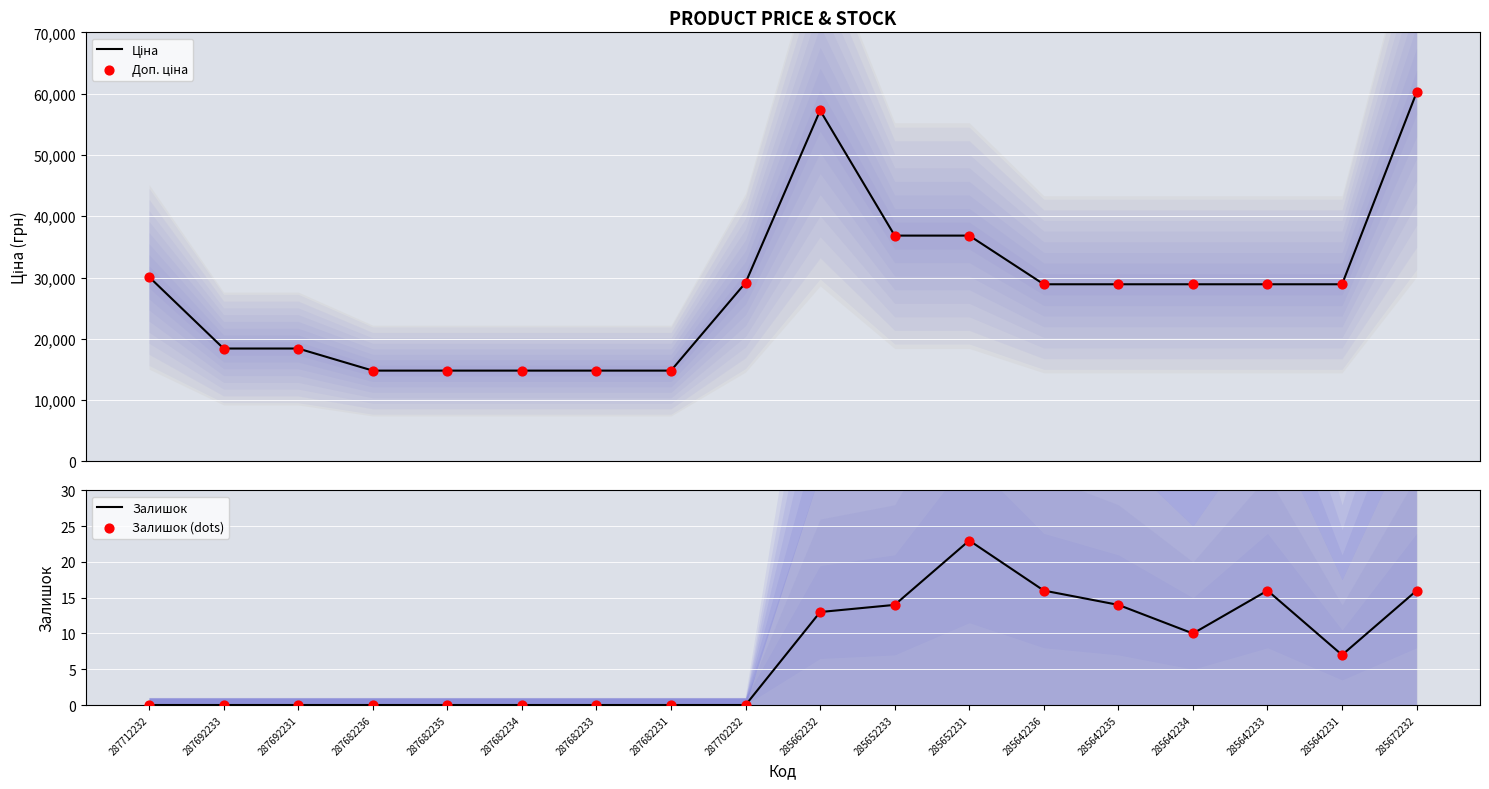

What are all the series names shown in the legend?

Ціна, Доп. ціна, Залишок, Залишок (dots)